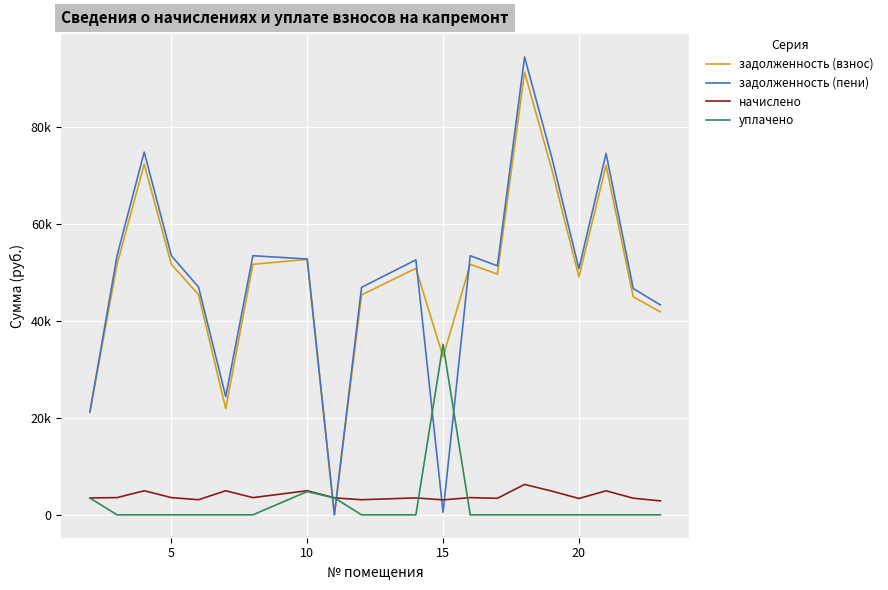

What is the highest value of the уплачено series?

35200.0